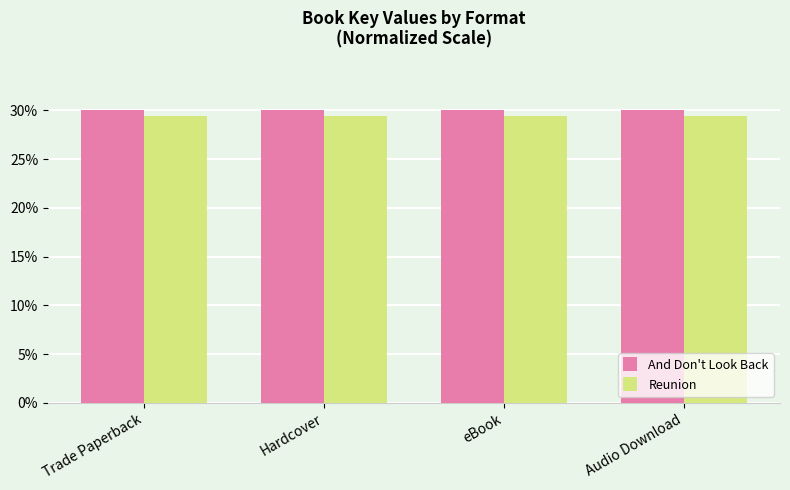

Reading left to right, what are all the values shown in this chart?

And Don't Look Back: Trade Paperback=30.0	Hardcover=30.0	eBook=30.0	Audio Download=30.0
Reunion: Trade Paperback=29.4	Hardcover=29.4	eBook=29.4	Audio Download=29.4